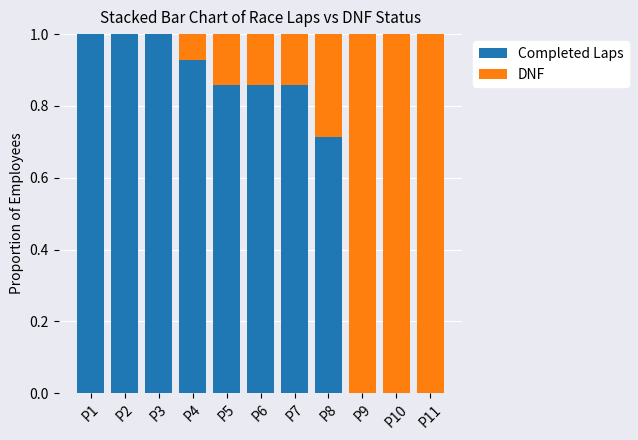

What is the highest value of the Completed Laps series?

1.0